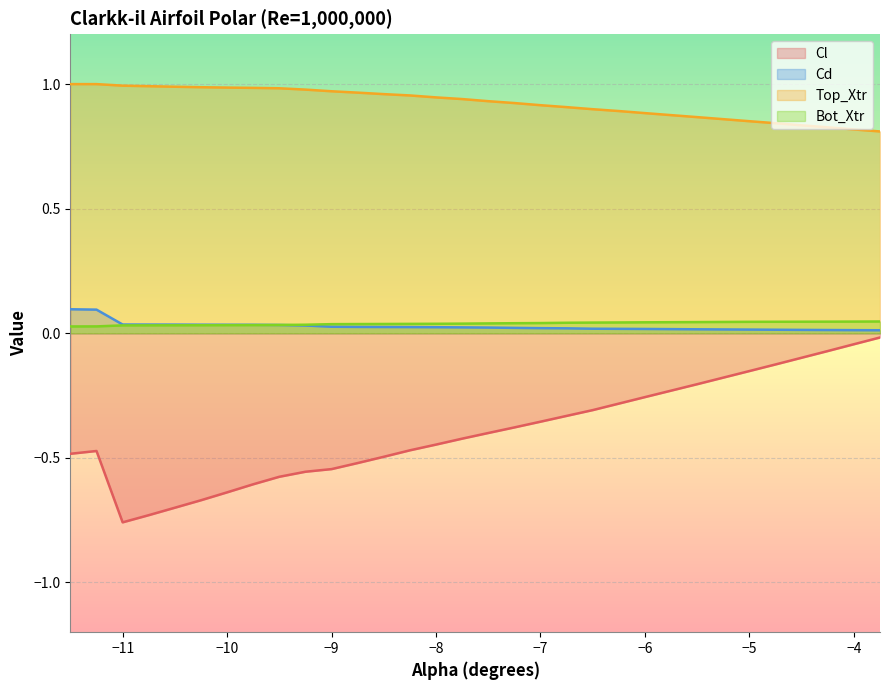

Which series has the largest total across all categories?

Top_Xtr